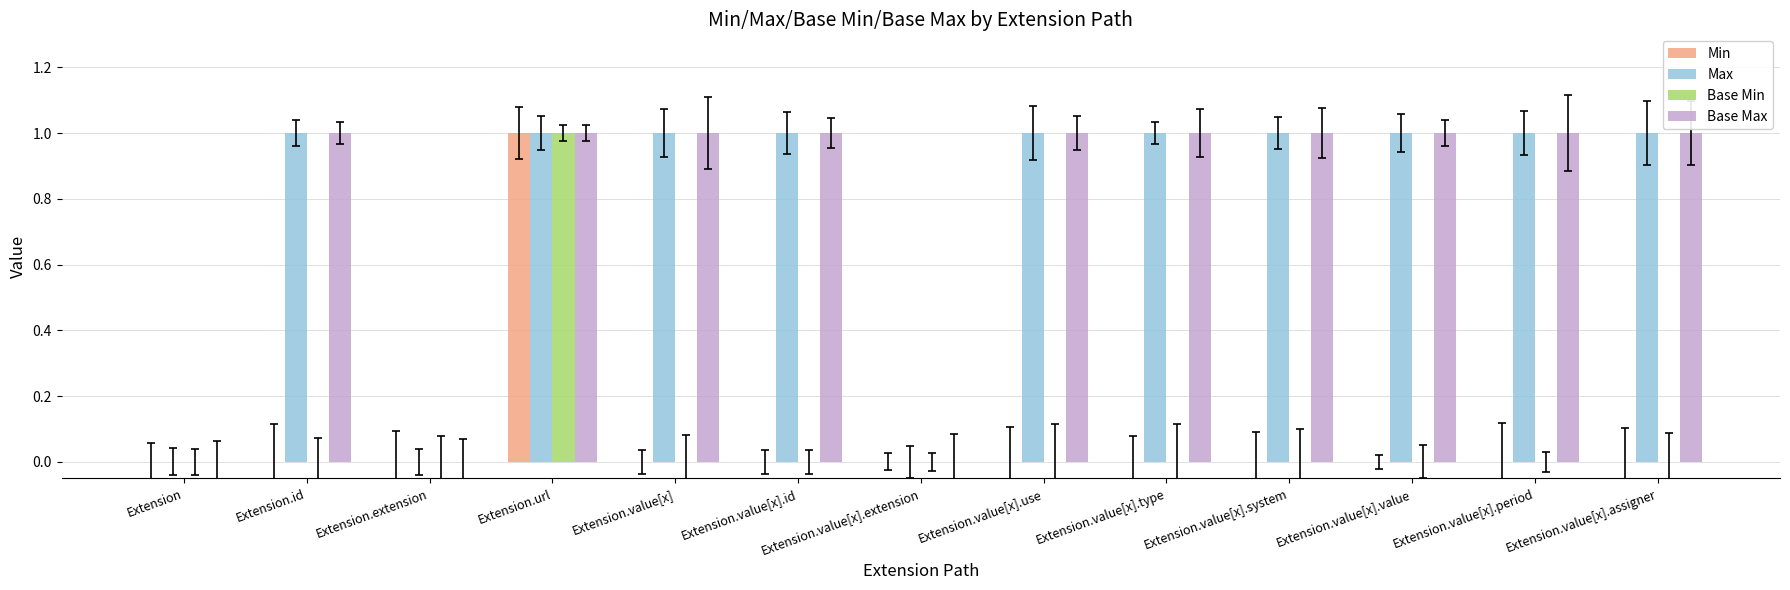

At which category is the sum across all series the highest?

Extension.url